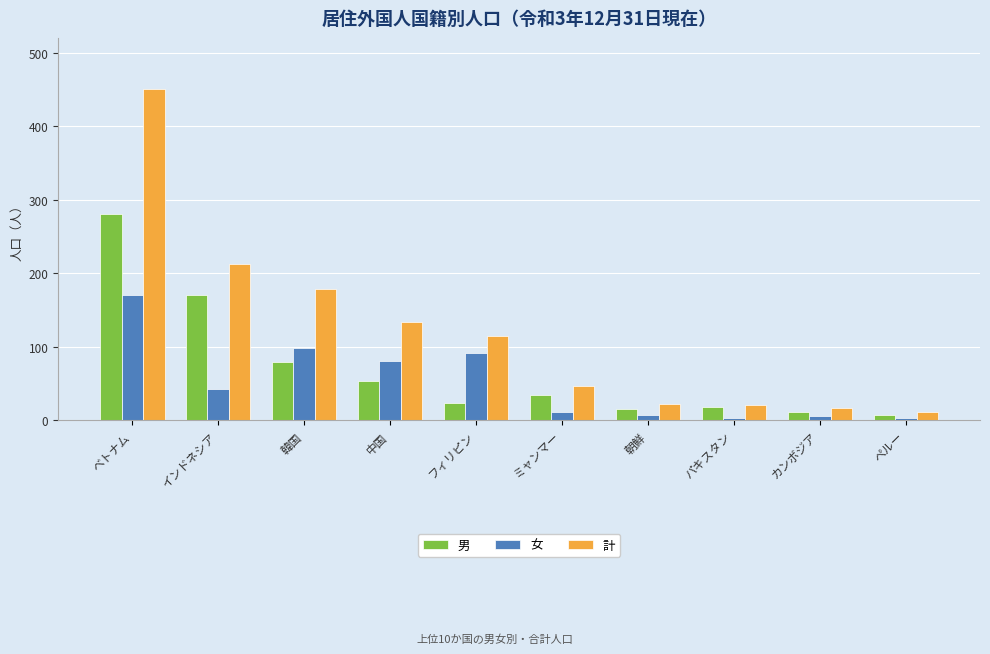

How many categories are shown in the chart?

10